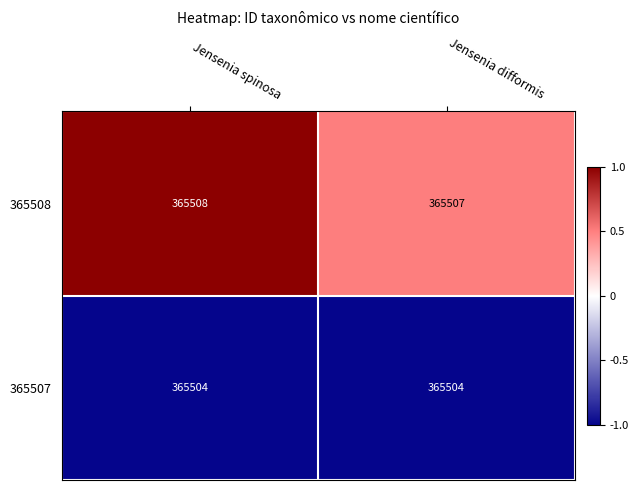

What is the sum of all 365508 values?

731015